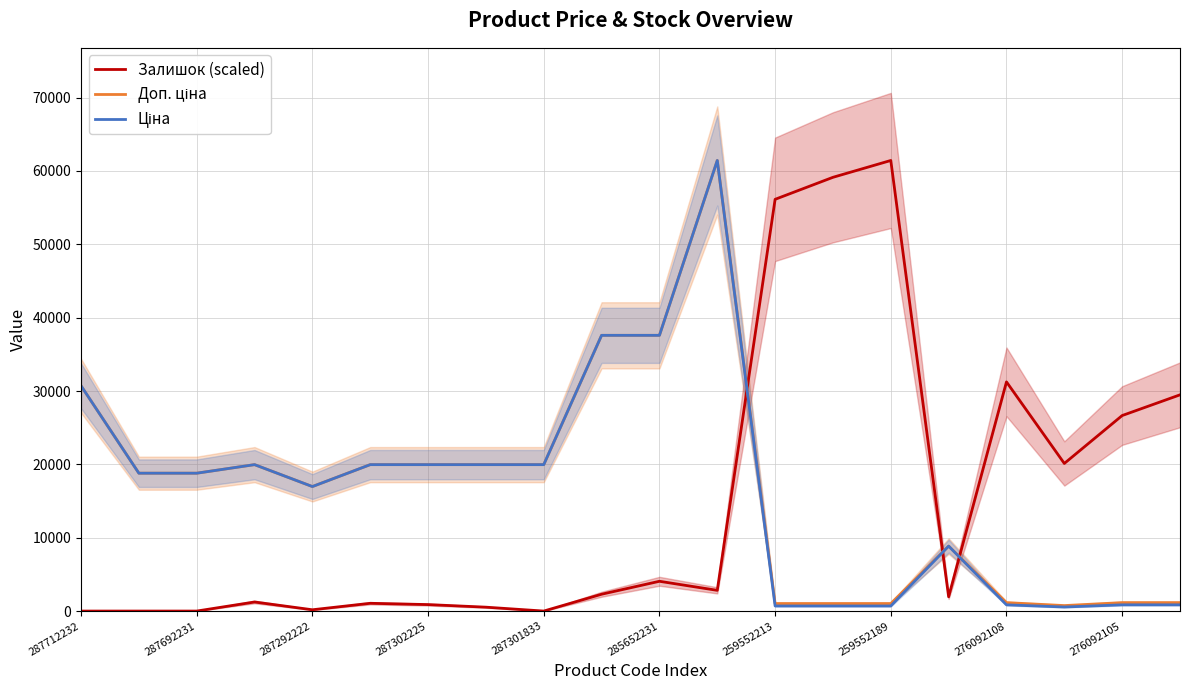

True or false: Доп. ціна has a value of 5997.0 at 15.

False